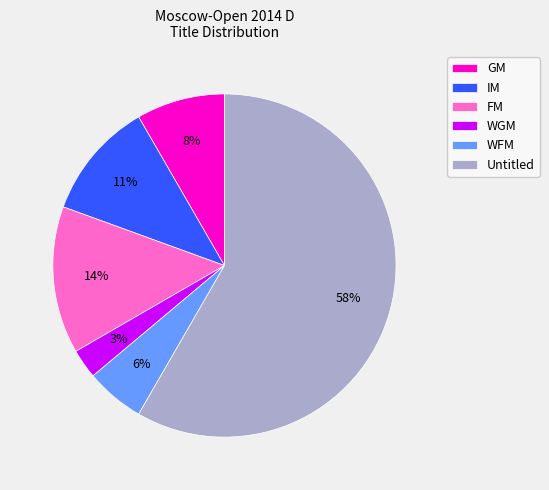

Does FM account for over 50% of the chart?

No